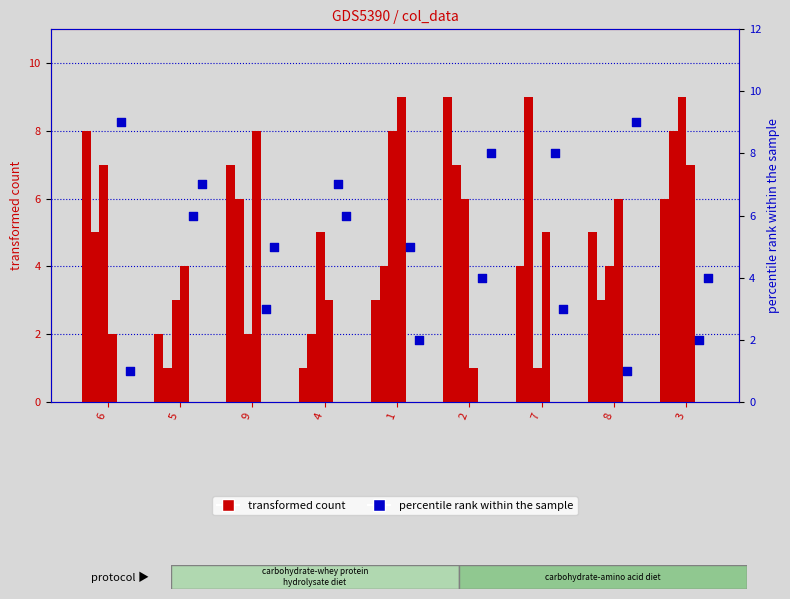

Is the value of col_8 at 6 greater than the value of col_4 at 1?

No